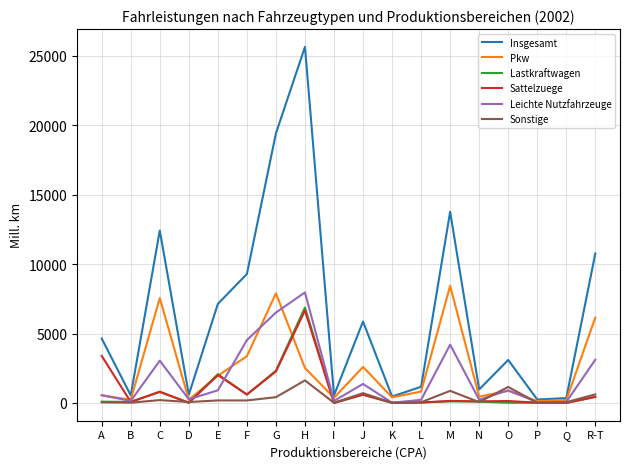

Which category has the highest value in the Leichte Nutzfahrzeuge series?

H